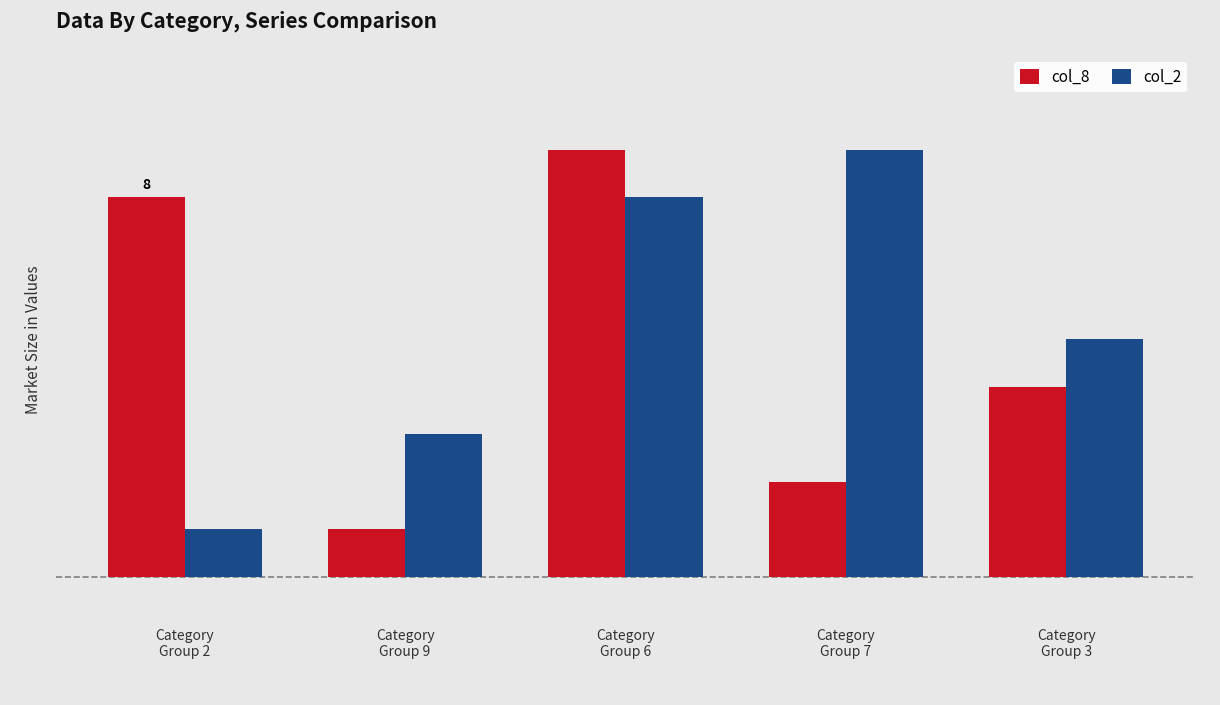

Which series has the largest total across all categories?

col_2